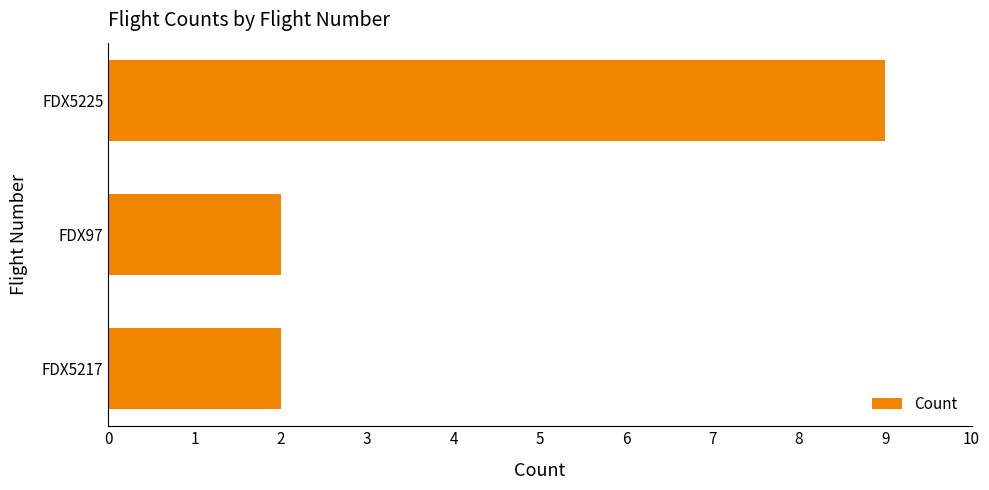

Reading bottom to top, list all the values displayed in this chart.

2	2	9